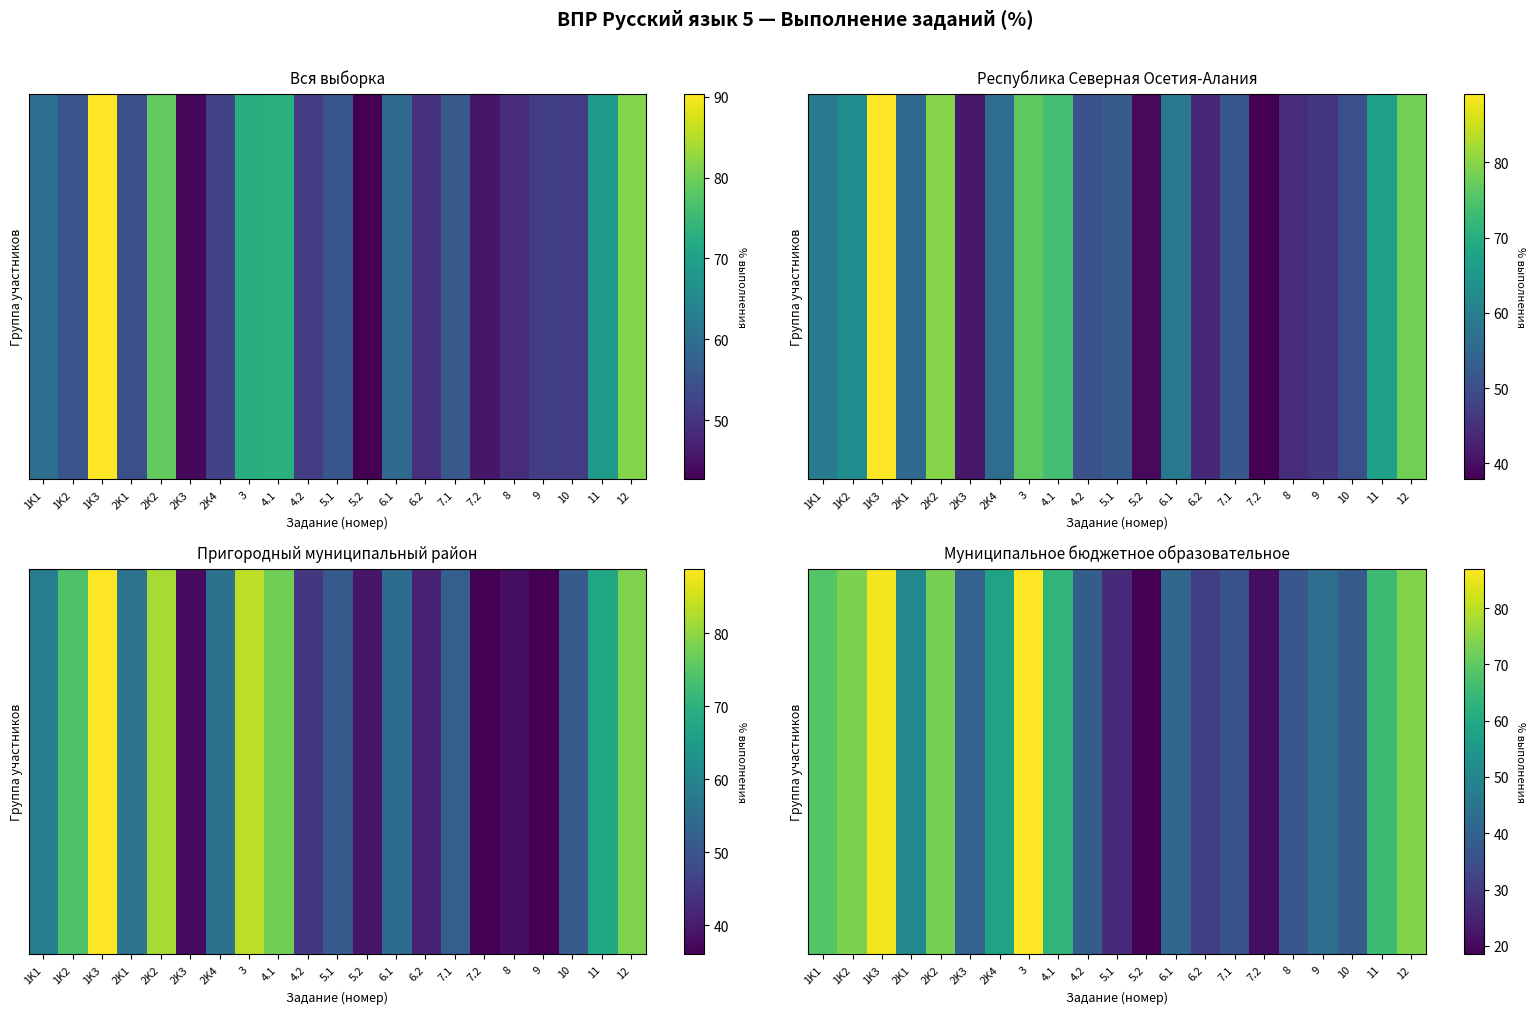

What value does the data have at 2K4?

58.0